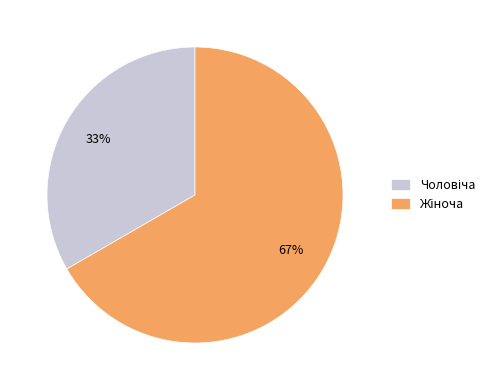

Is there any slice that represents more than half of the pie?

Yes